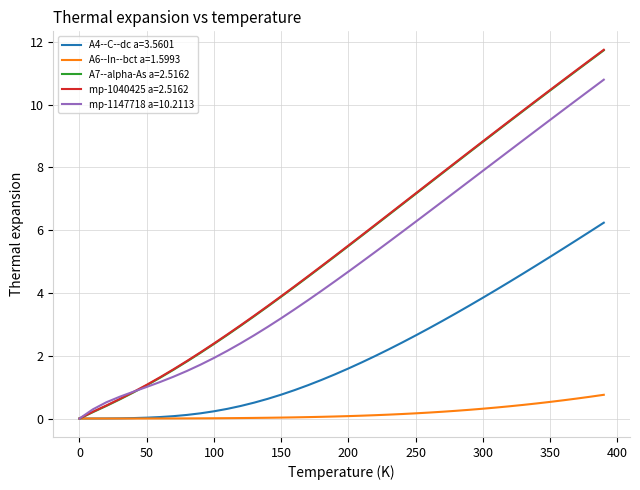

Does the chart display data point markers on the line(s)?

No